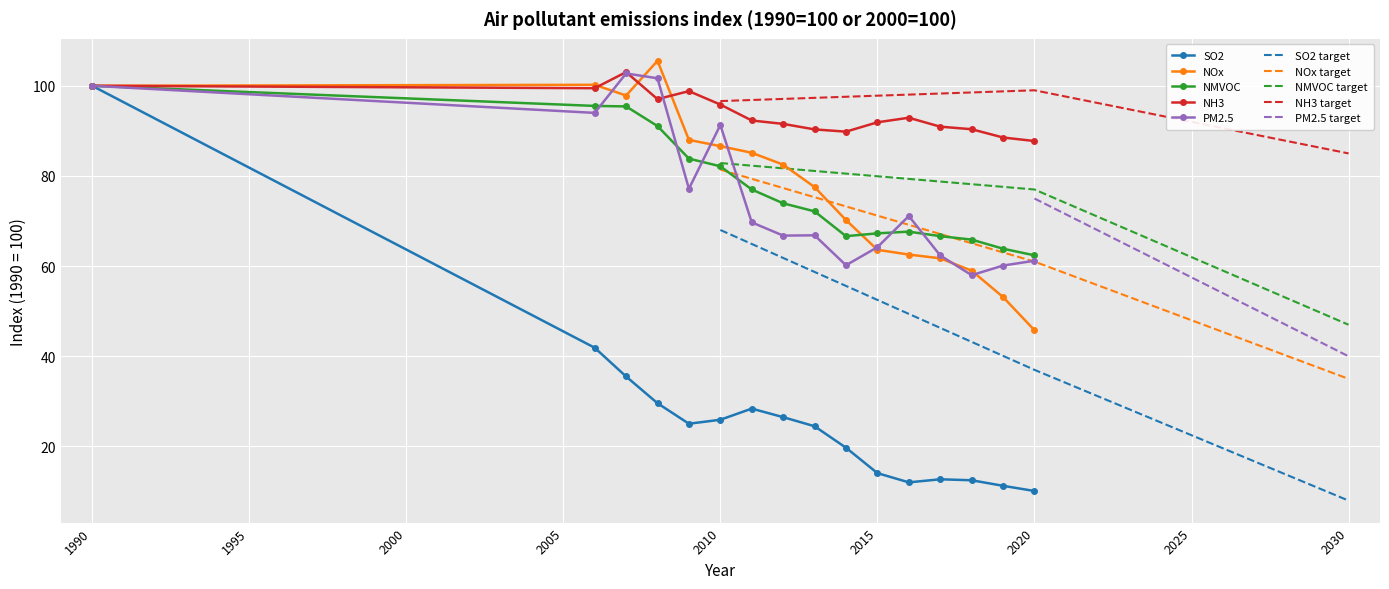

What is the difference between the highest and lowest values at 2013?

65.8